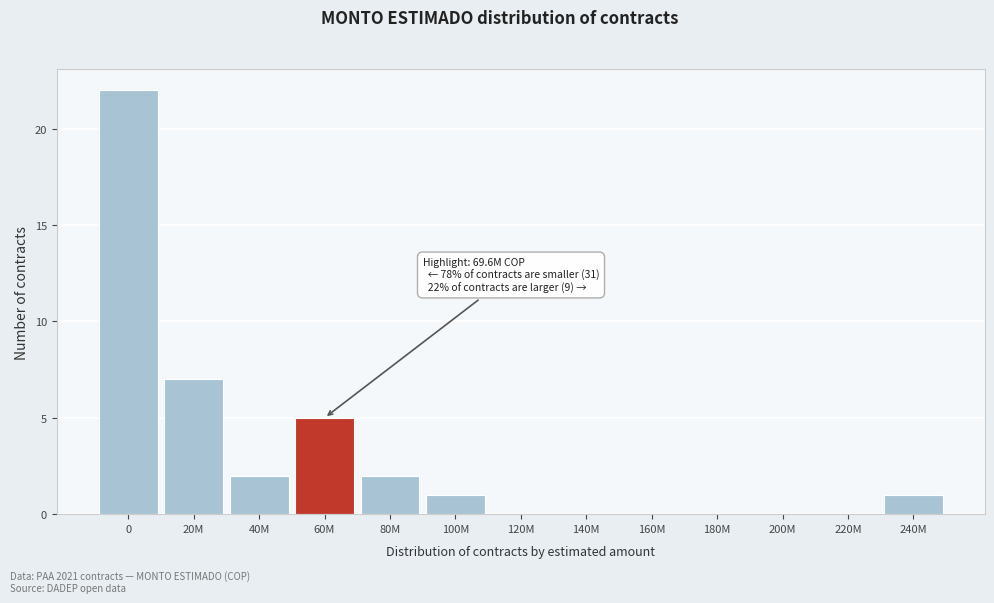

Reading right to left, transcribe all the data shown in this chart.

240M=1	220M=0	200M=0	180M=0	160M=0	140M=0	120M=0	100M=1	80M=2	60M=5	40M=2	20M=7	0=22